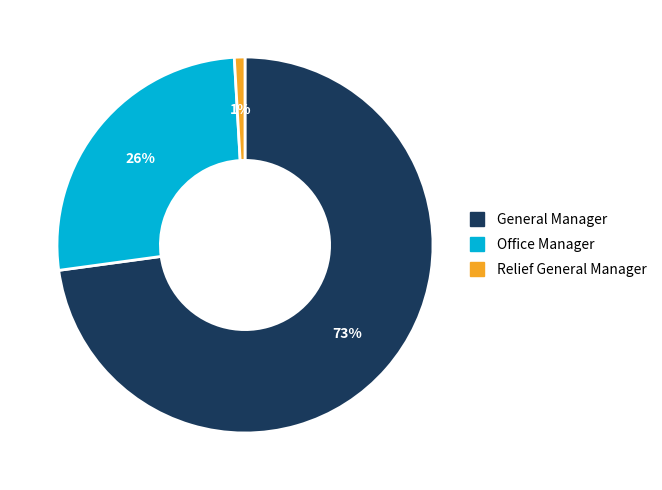

Is it true that General Manager is 86% of the pie?

False